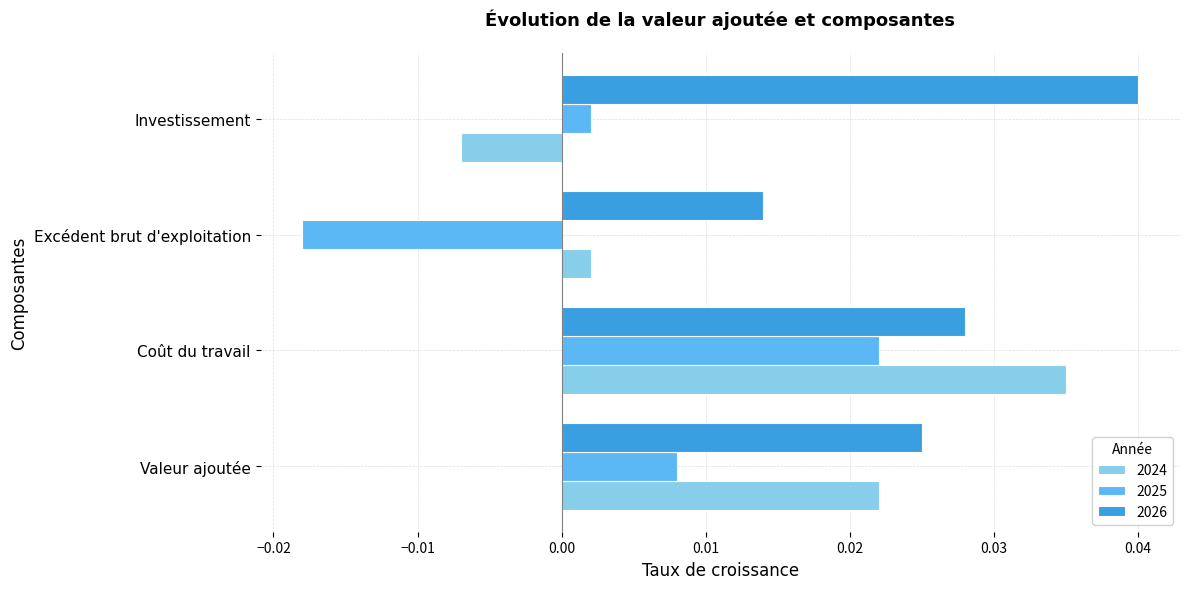

At which label does 2025 reach its peak?

Coût du travail